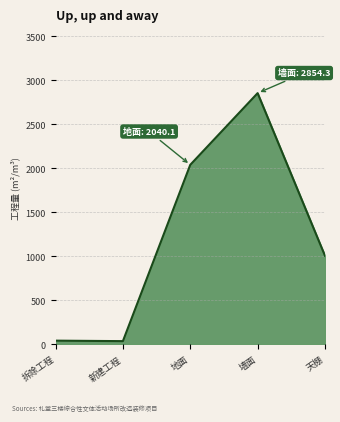

What is the difference between the maximum and second lowest values?

2811.1